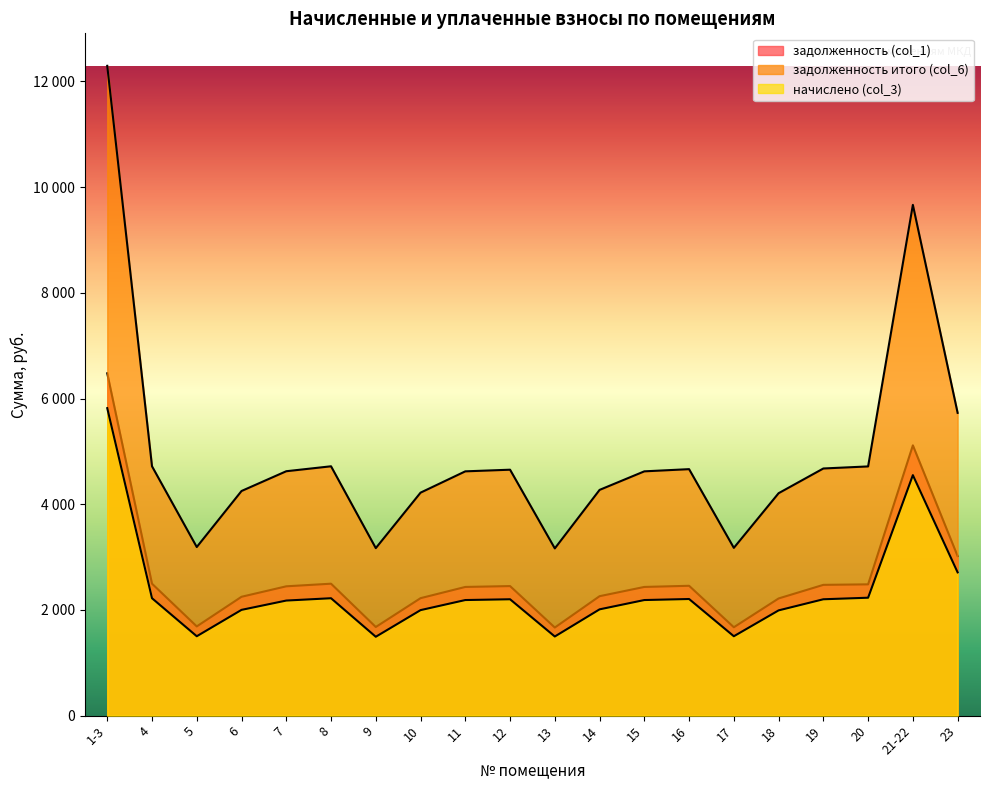

Reading right to left, transcribe all the data shown in this chart.

задолженность (col_1): 3018.0	5114.0	2484.2	2474.5	2217.2	1672.4	2456.9	2435.1	2260.1	1667.0	2451.4	2435.1	2222.7	1677.2	2496.5	2447.0	2249.1	1688.2	2496.5	6477.3
задолженность итого (col_6): 5728.7	9664.5	4715.4	4676.4	4208.6	3174.6	4663.7	4622.3	4271.1	3164.3	4653.3	4622.3	4219.0	3169.6	4717.9	4624.4	4250.3	3190.3	4717.9	12295.0
начислено (col_3): 2710.7	4550.5	2231.2	2201.8	1991.5	1502.2	2206.7	2187.2	2011.0	1497.2	2201.8	2187.2	1996.3	1492.4	2221.4	2177.4	2001.2	1502.2	2221.4	5817.8